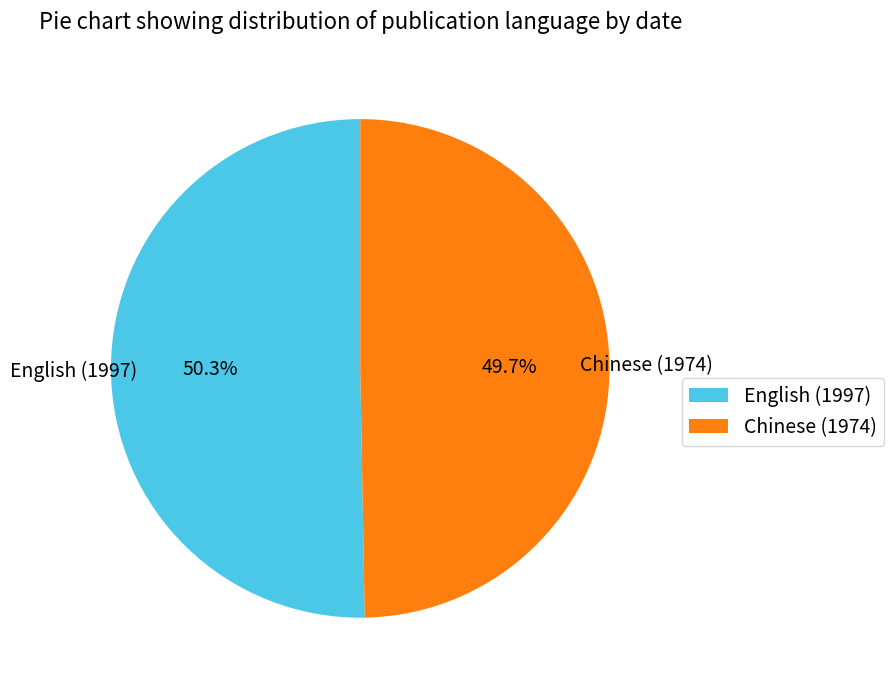

What is the smallest slice in the pie chart?

Chinese (1974)